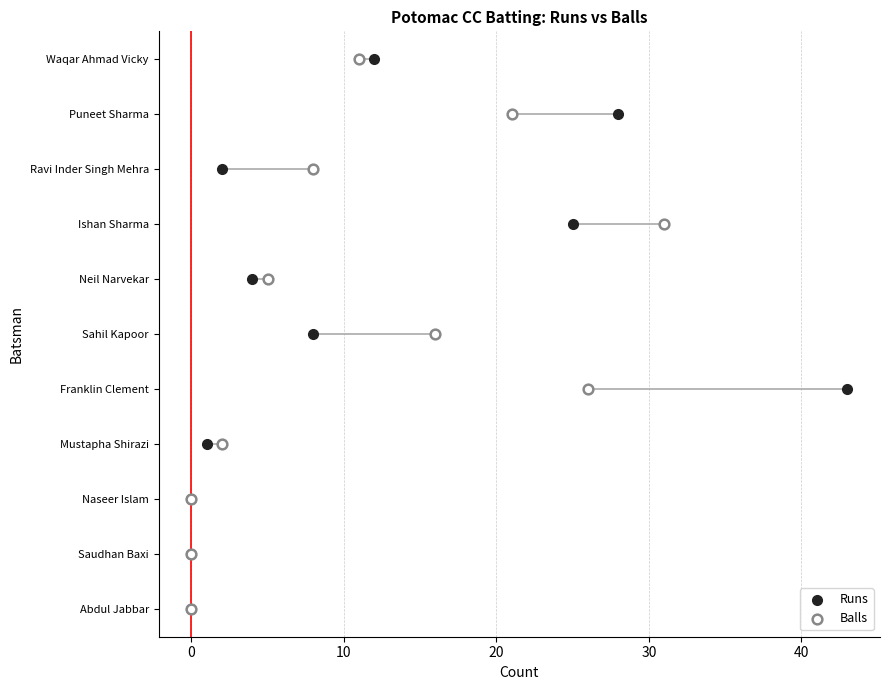

Which series reaches the minimum Y coordinate?

Runs